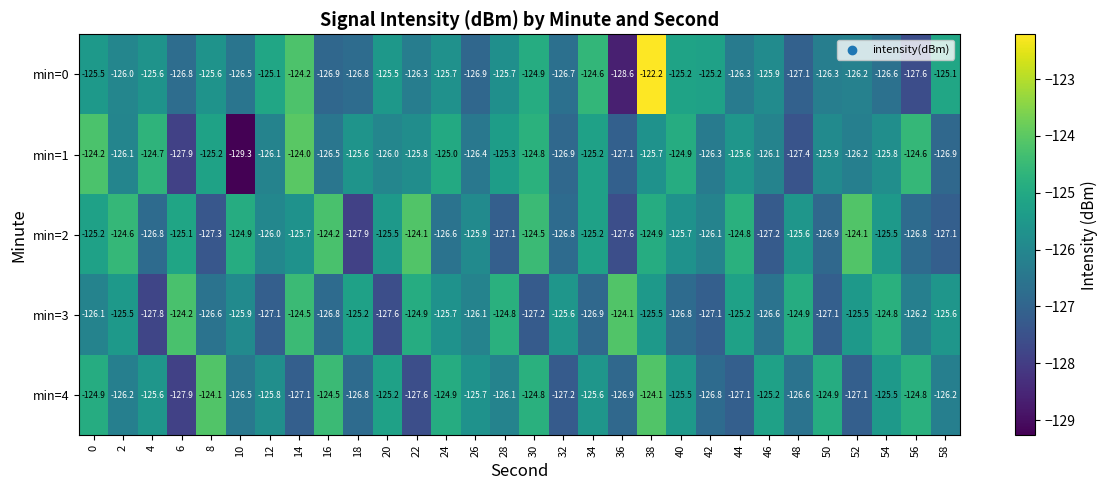

Rank the series at 22 from highest to lowest value.

min=2, min=3, min=1, min=0, min=4